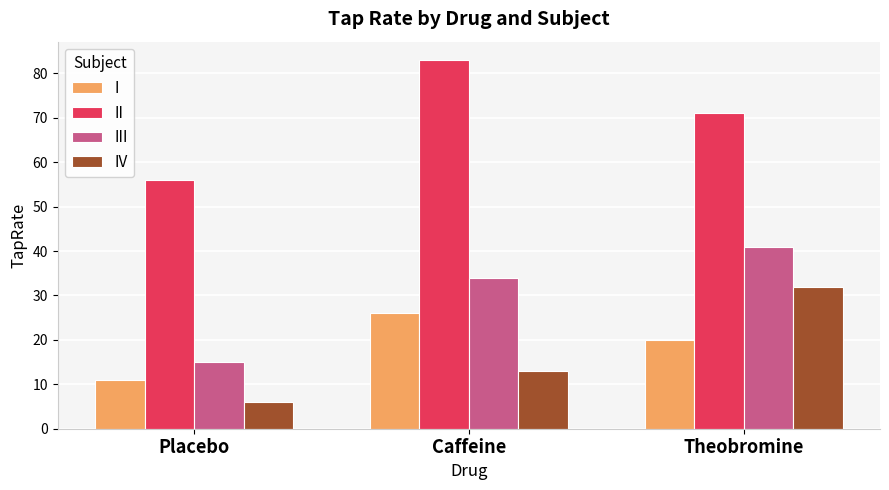

At which category is the sum across all series the highest?

Theobromine